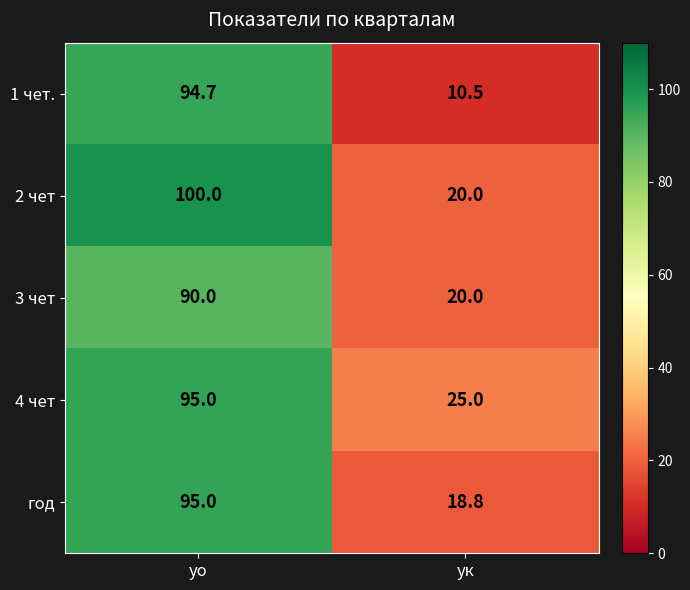

True or false: 1 чет. has a value of 56.7 at уо.

False